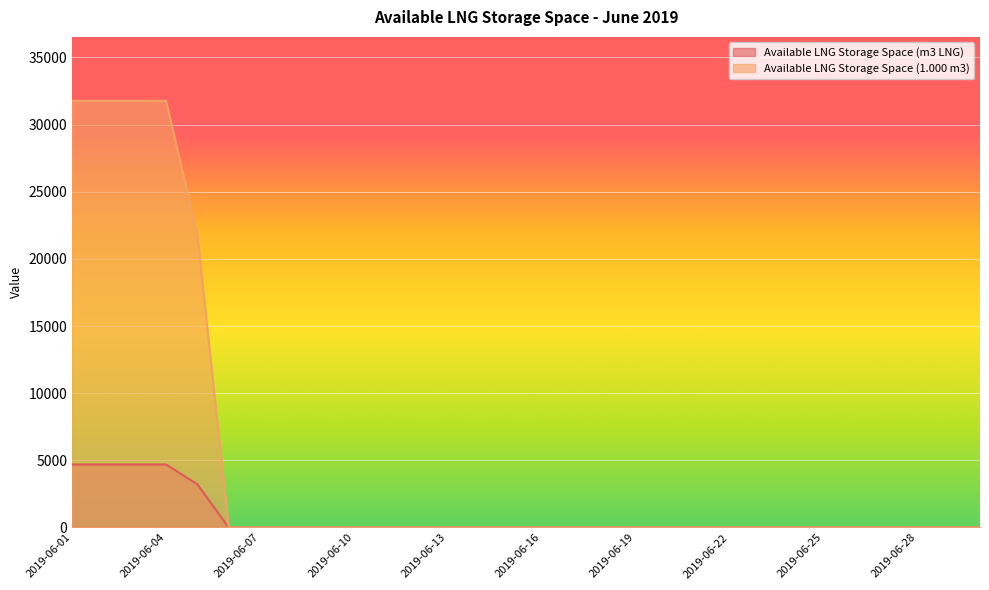

Reading right to left, list all the values displayed in this chart.

Available LNG Storage Space (m3 LNG): 2019-06-30=0	2019-06-29=0	2019-06-28=0	2019-06-27=0	2019-06-26=0	2019-06-25=0	2019-06-24=0	2019-06-23=0	2019-06-22=0	2019-06-21=0	2019-06-20=0	2019-06-19=0	2019-06-18=0	2019-06-17=0	2019-06-16=0	2019-06-15=0	2019-06-14=0	2019-06-13=0	2019-06-12=0	2019-06-11=0	2019-06-10=0	2019-06-09=0	2019-06-08=0	2019-06-07=0	2019-06-06=0	2019-06-05=3214	2019-06-04=4691	2019-06-03=4691	2019-06-02=4691	2019-06-01=4691
Available LNG Storage Space (1.000 m3): 2019-06-30=0	2019-06-29=0	2019-06-28=0	2019-06-27=0	2019-06-26=0	2019-06-25=0	2019-06-24=0	2019-06-23=0	2019-06-22=0	2019-06-21=0	2019-06-20=0	2019-06-19=0	2019-06-18=0	2019-06-17=0	2019-06-16=0	2019-06-15=0	2019-06-14=0	2019-06-13=0	2019-06-12=0	2019-06-11=0	2019-06-10=0	2019-06-09=0	2019-06-08=0	2019-06-07=0	2019-06-06=0	2019-06-05=21762	2019-06-04=31763	2019-06-03=31762	2019-06-02=31762	2019-06-01=31762